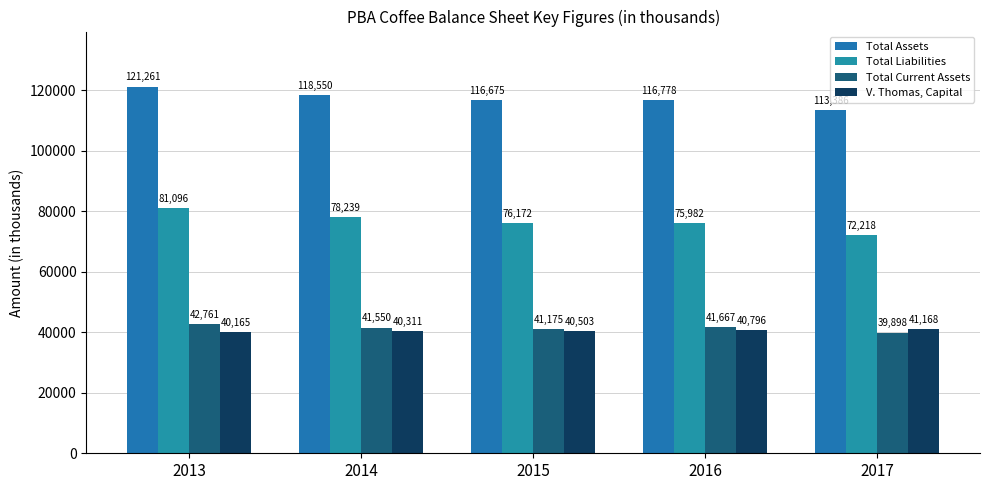

What is the difference between the V. Thomas, Capital values at 2014 and 2017?

857